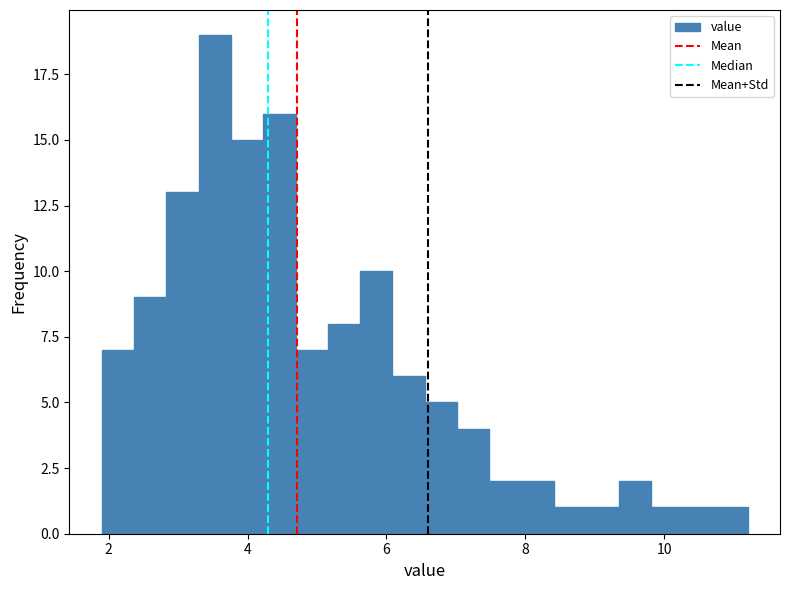

Around what value on the x-axis is the tallest bar? Give the approximate position of its centre, as read against the axis.

3.6